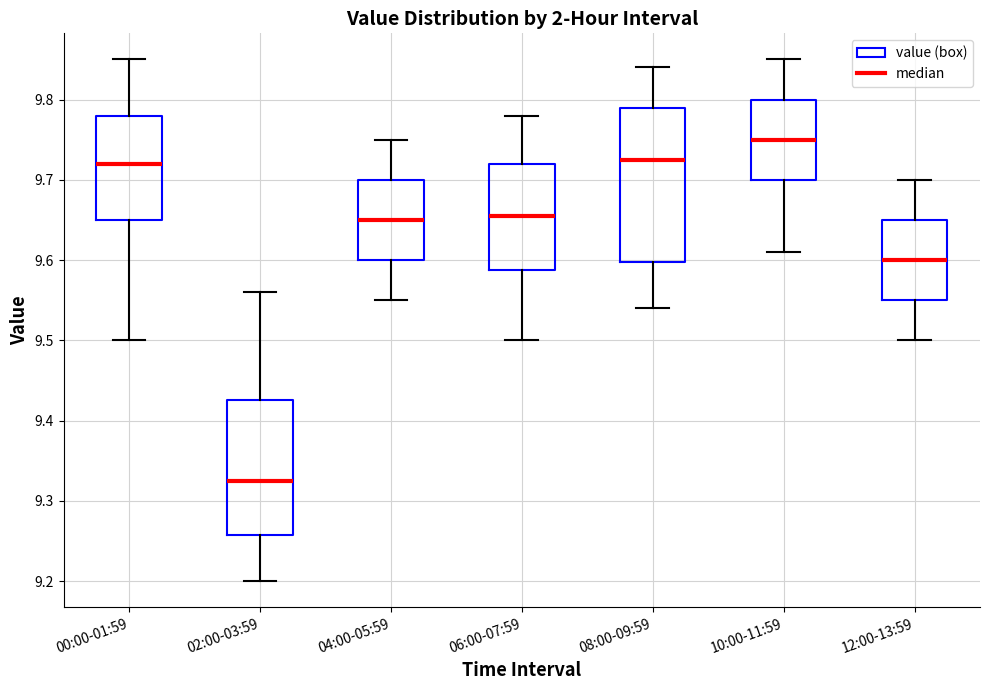

Reading left to right, transcribe this box plot: for each box, give where its median line is, the range the box spans, and where its two whiskers end, as read against the y-axis. The values are not printed on the chart, so give them approximately, as read against the axis.

00:00-01:59: median 9.72, box 9.65 to 9.78, whiskers 9.50 to 9.85
02:00-03:59: median 9.33, box 9.26 to 9.43, whiskers 9.20 to 9.56
04:00-05:59: median 9.65, box 9.60 to 9.70, whiskers 9.55 to 9.75
06:00-07:59: median 9.66, box 9.59 to 9.72, whiskers 9.50 to 9.78
08:00-09:59: median 9.73, box 9.60 to 9.79, whiskers 9.54 to 9.84
10:00-11:59: median 9.75, box 9.70 to 9.80, whiskers 9.61 to 9.85
12:00-13:59: median 9.60, box 9.55 to 9.65, whiskers 9.50 to 9.70